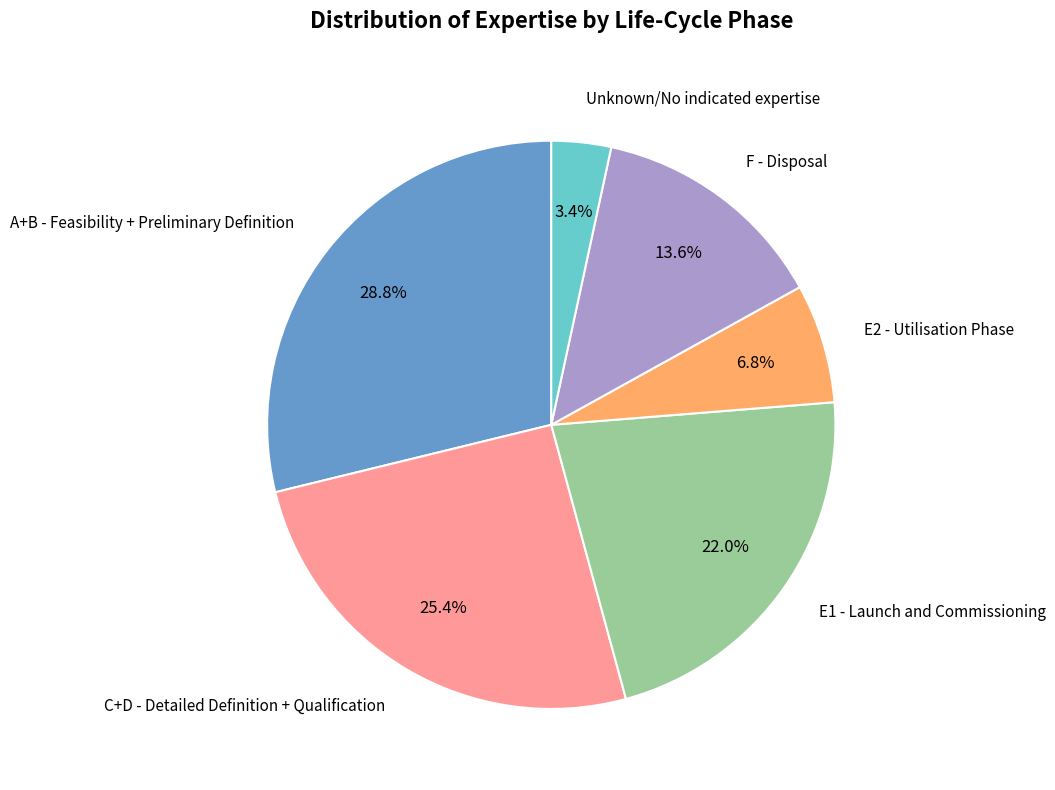

Is there any slice that represents more than half of the pie?

No